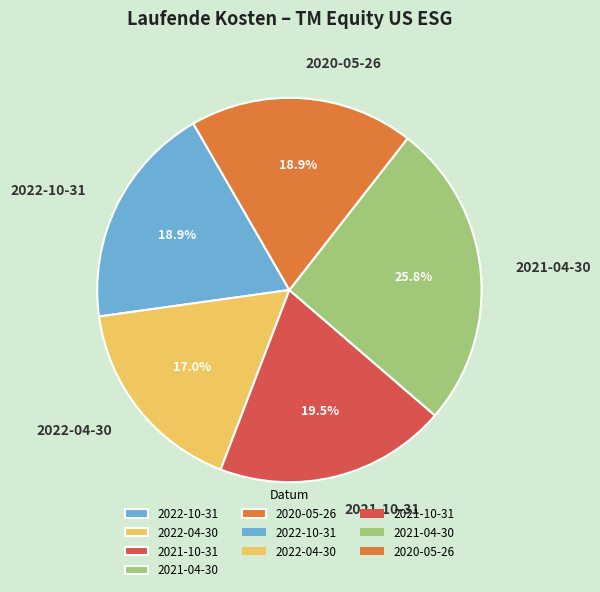

Between 2021-10-31 and 2022-10-31, which is larger?

2021-10-31